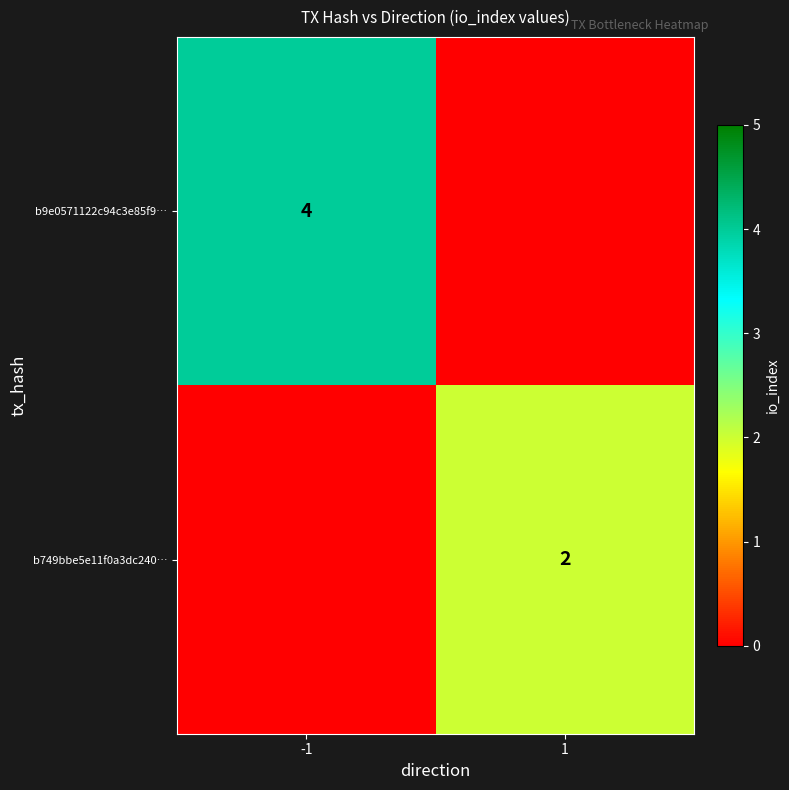

How many categories are shown in the chart?

2